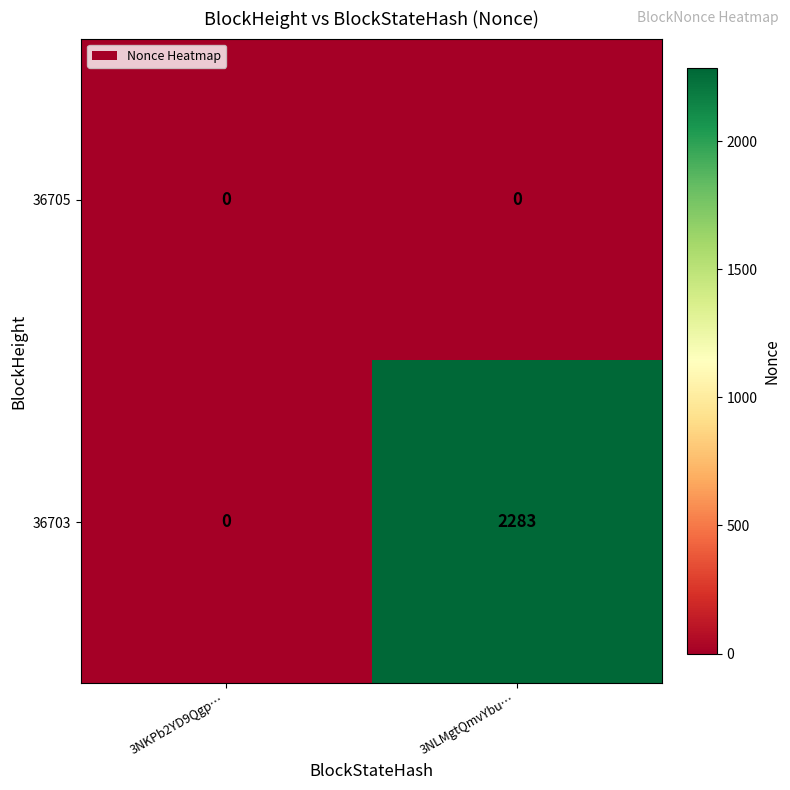

Where is 36703 nearest to the value 1141?

3NKPb2YD9Qgp…